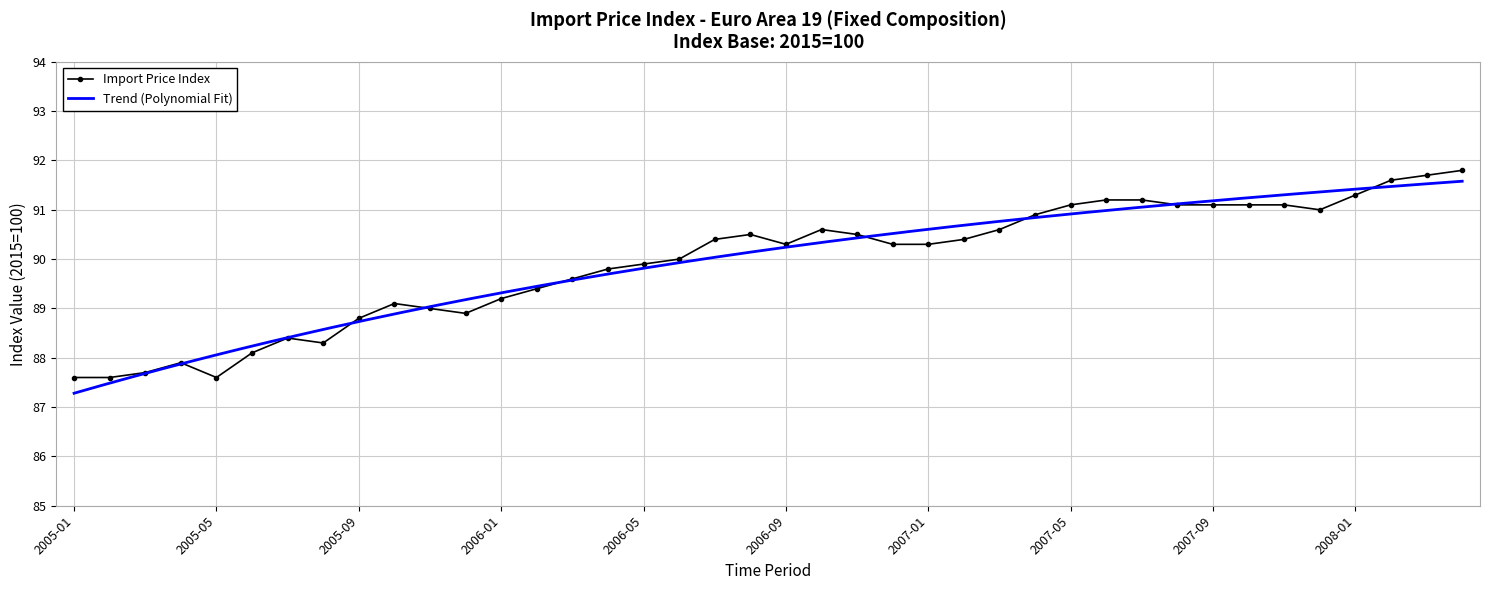

How many points are higher than both their immediate neighbors (excluding endpoints)?

5